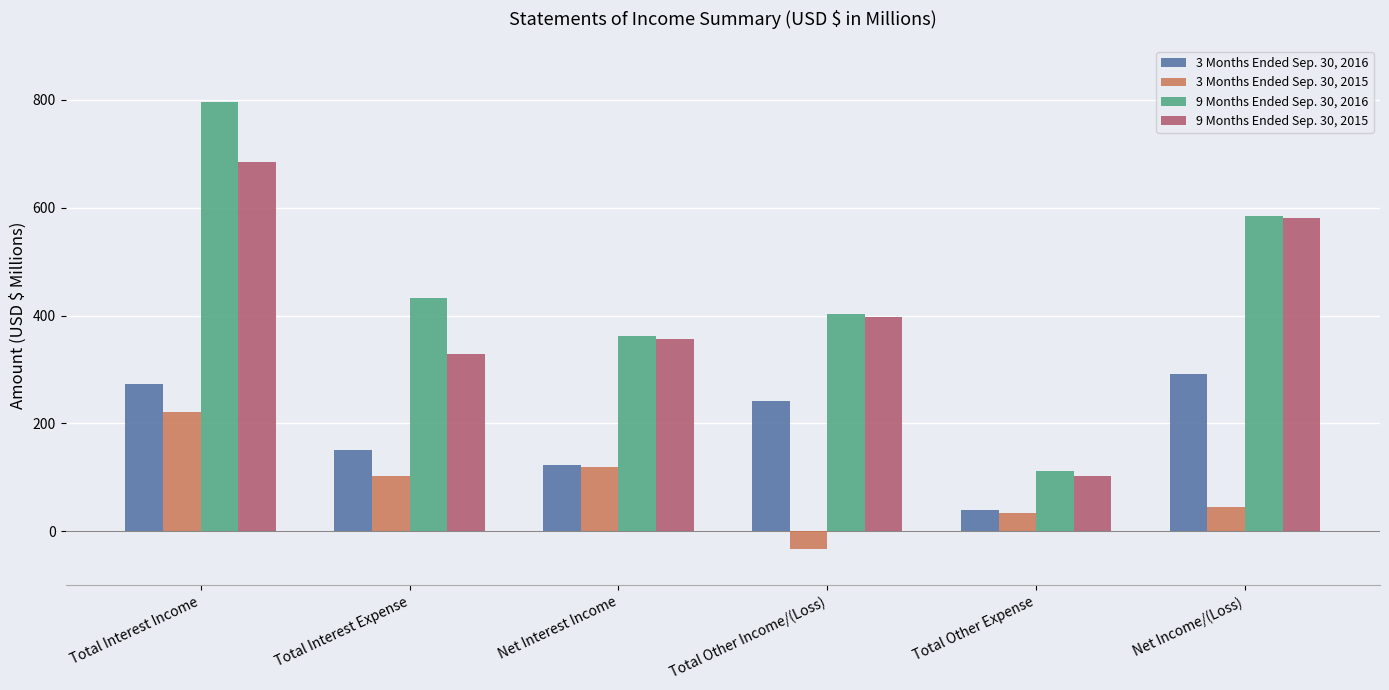

What is the average value of the 9 Months Ended Sep. 30, 2016 series?

448